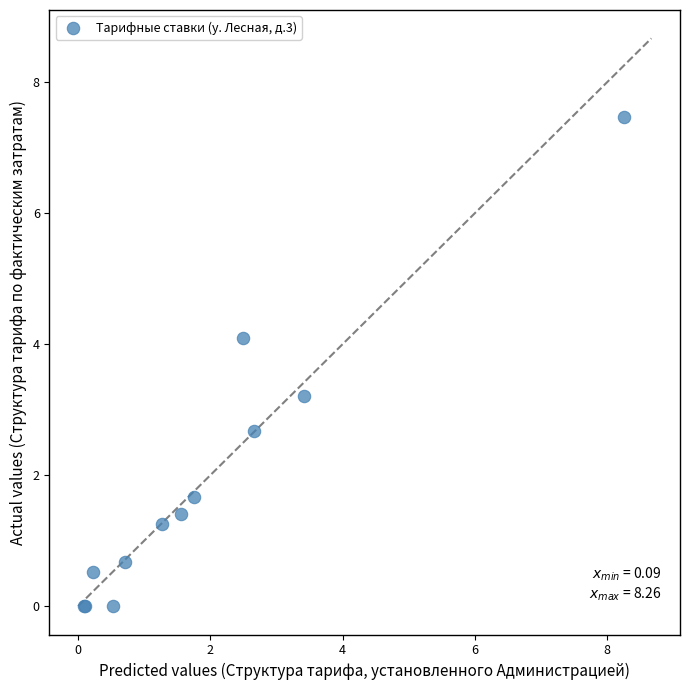

What Y value in the scatter plot is closest to 3?

3.2